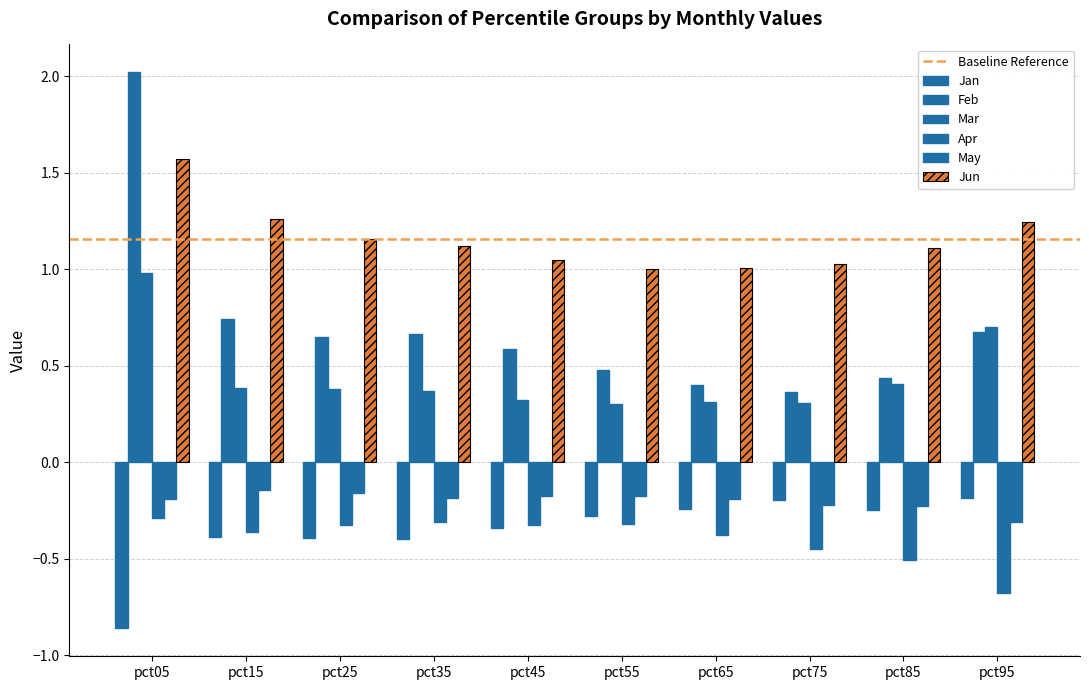

How many distinct data groups are displayed?

6